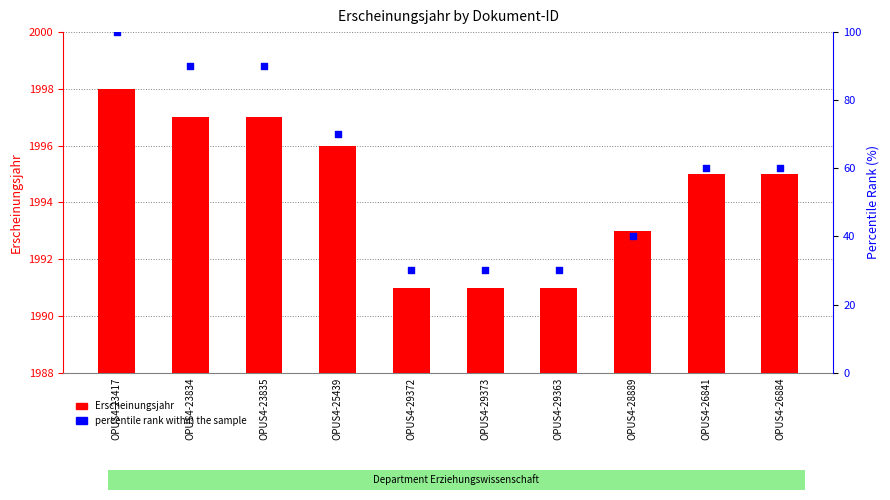

What are all the series names shown in the legend?

Erscheinungsjahr, percentile rank within the sample